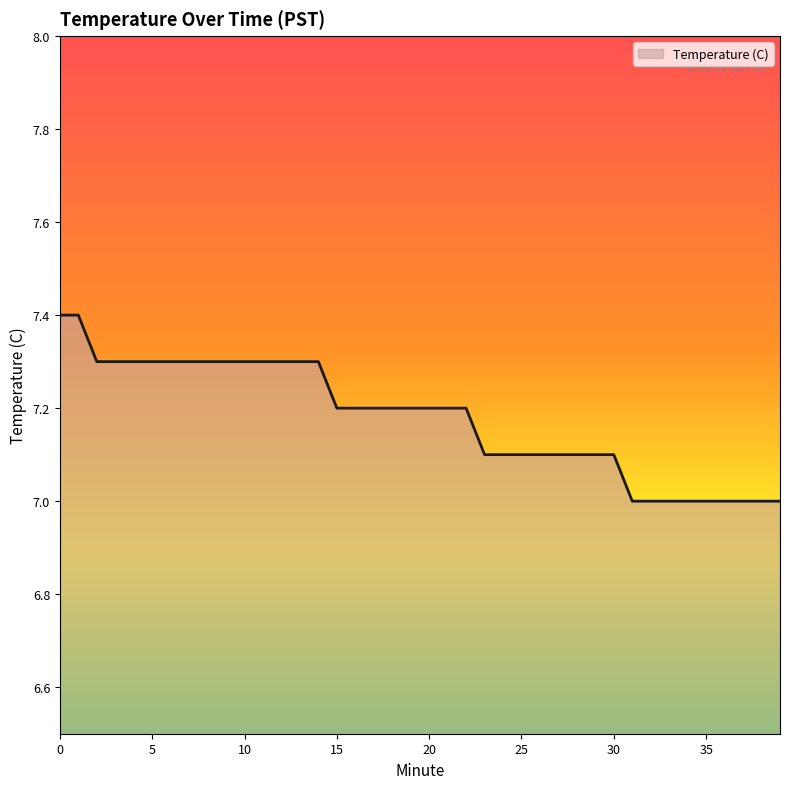

Count the number of categories in the chart.

40